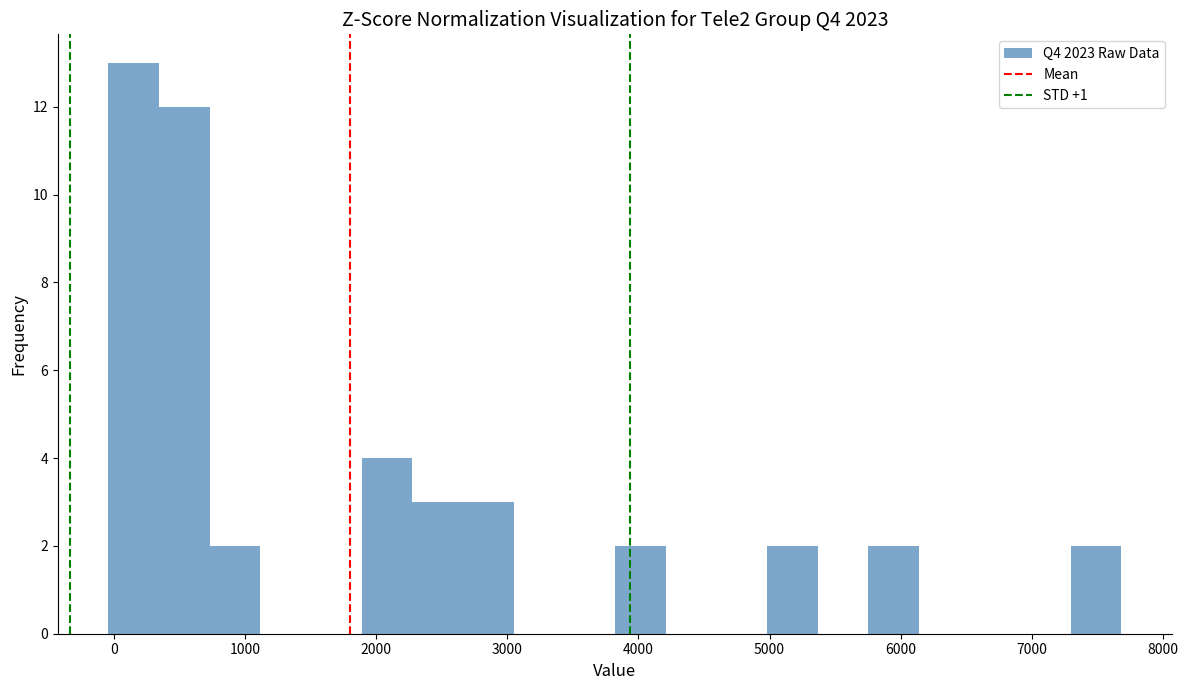

Read against the x-axis, roughly where is the centre of the tallest bar?

200